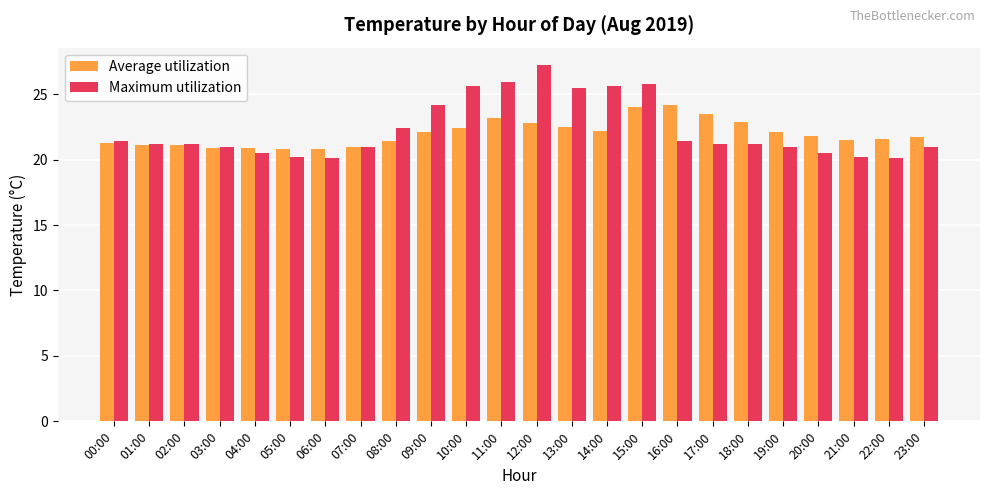

Which series has the largest range (max minus min)?

Maximum utilization